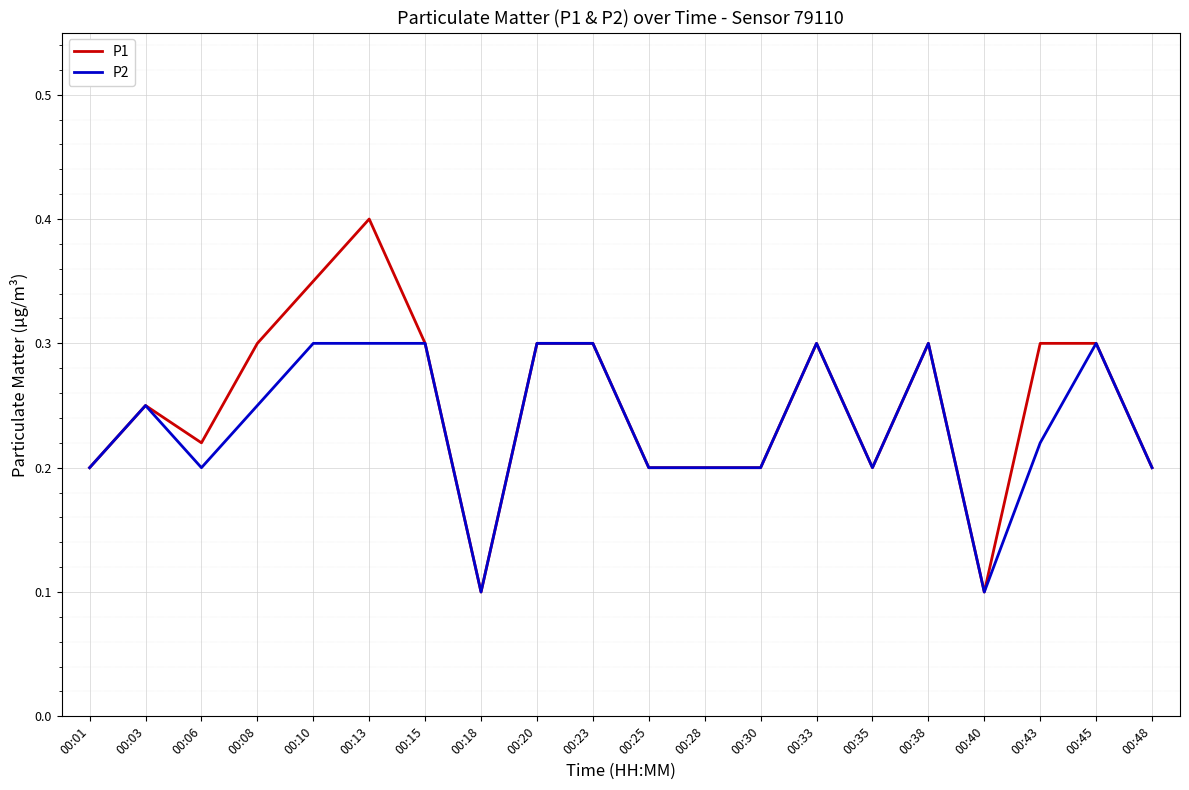

What is the greatest value displayed?

0.4